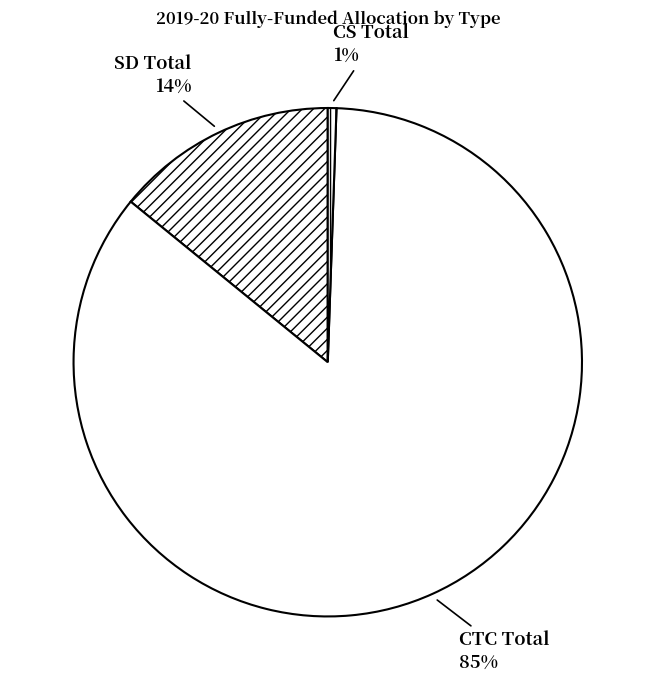

What percentage is the CS Total slice, to the nearest percent?

1%